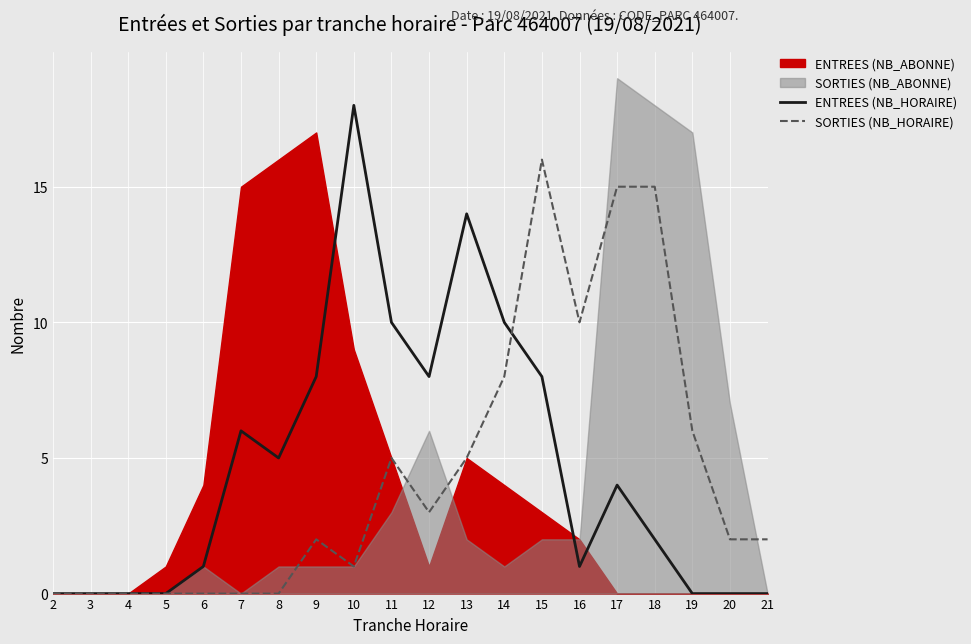

What is the highest value of the ENTREES (NB_HORAIRE) series?

18